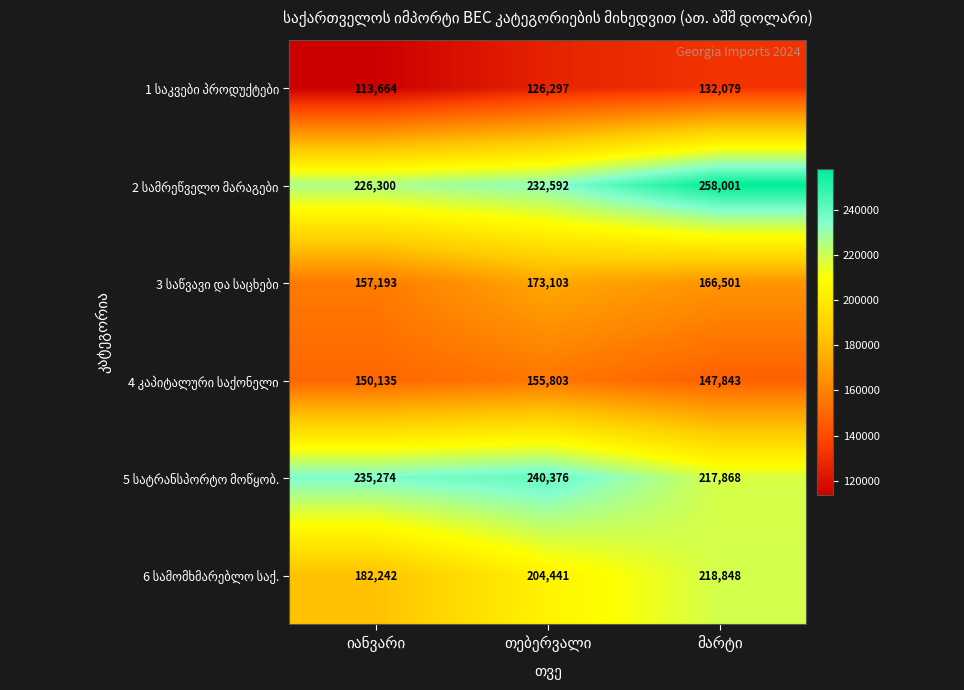

How many distinct data groups are displayed?

6